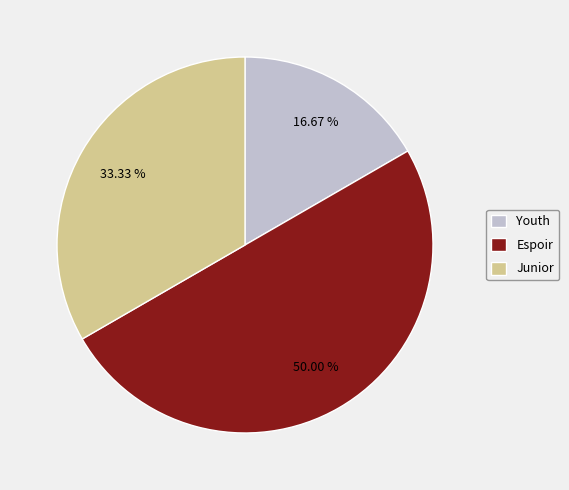

Which slice is the smallest?

Youth